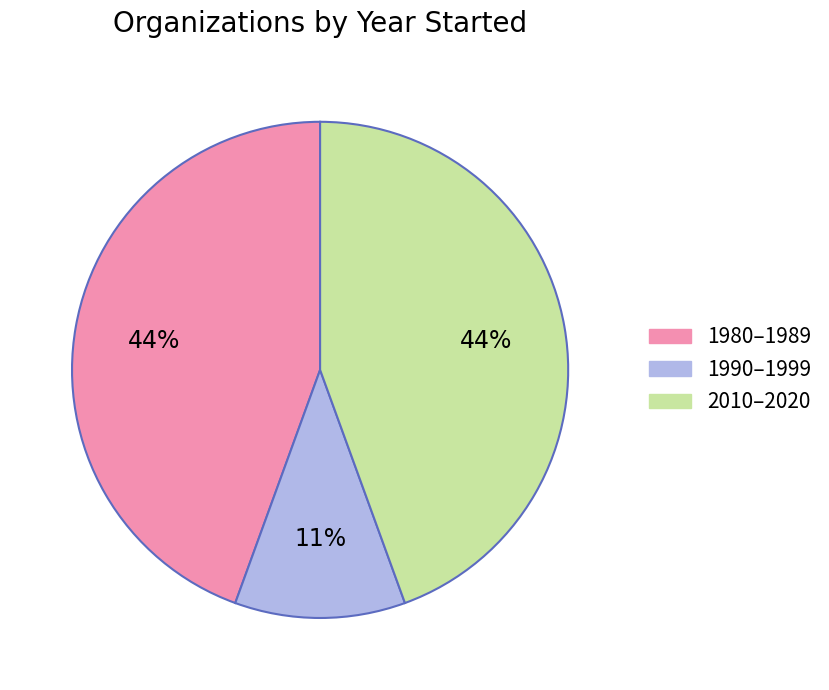

Does any single category account for the majority?

No